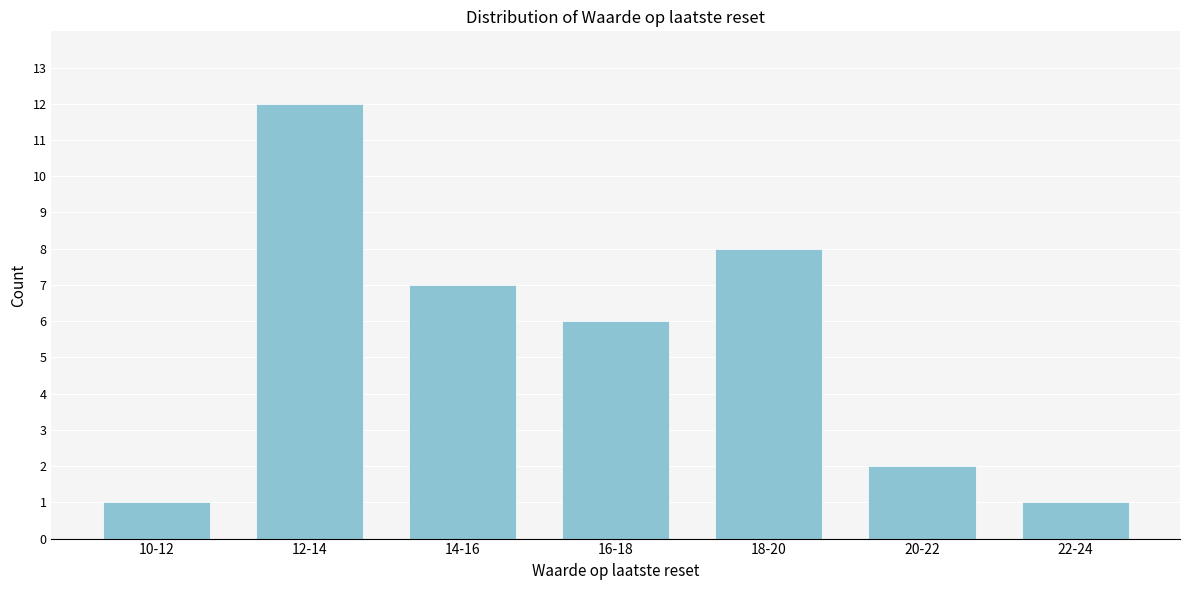

Reading left to right, what are all the values shown in this chart?

1	12	7	6	8	2	1